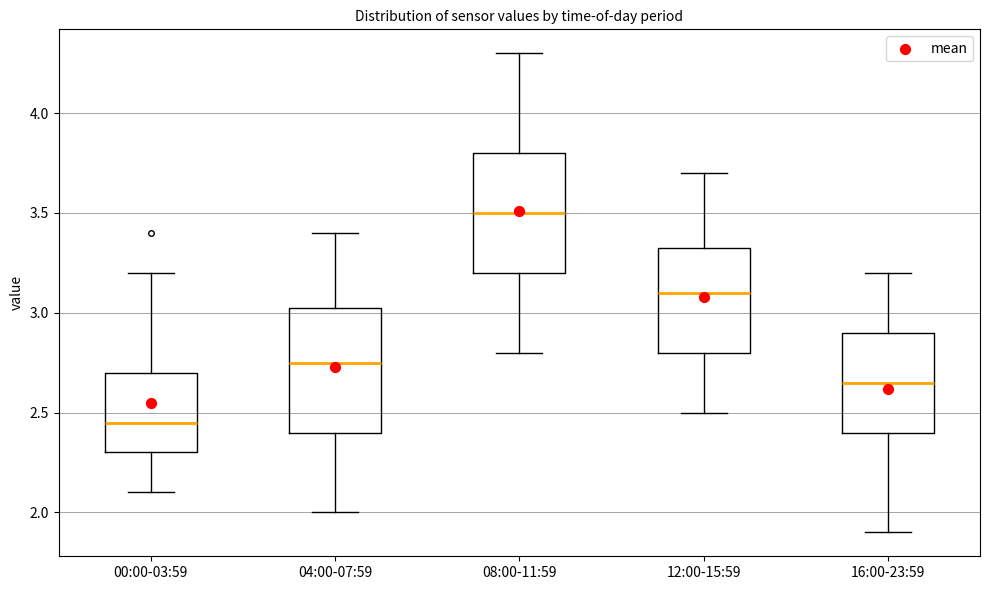

Which box's median line is the lowest?

00:00-03:59